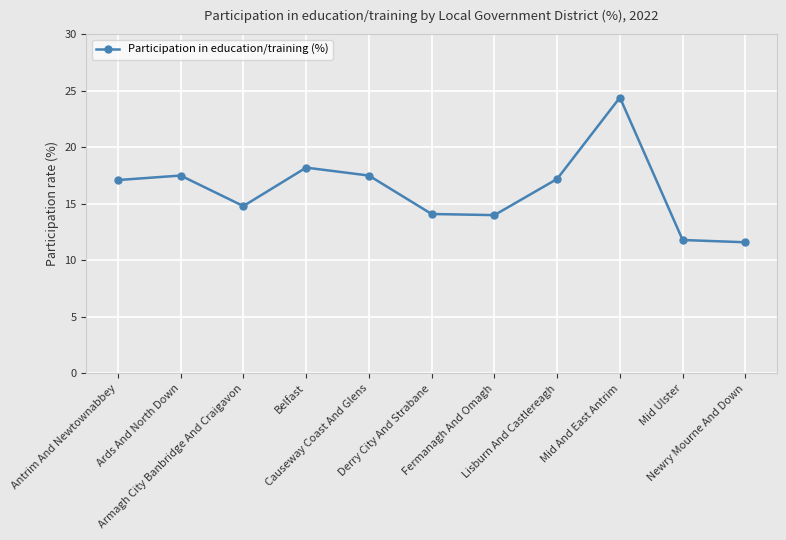

How many categories are shown in the chart?

11